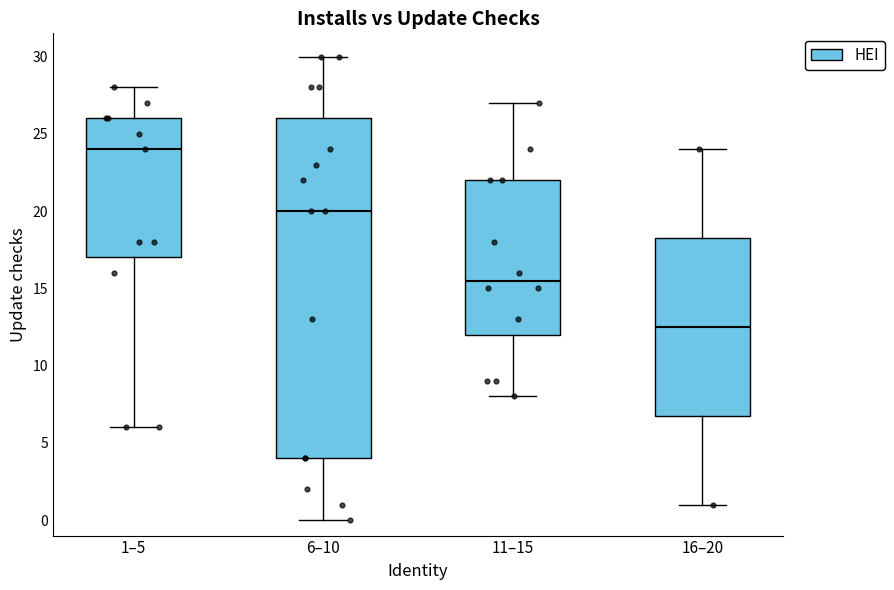

Reading left to right, transcribe this box plot: for each box, give where its median line is, the range the box spans, and where its two whiskers end, as read against the y-axis. The values are not printed on the chart, so give them approximately, as read against the axis.

1–5: median 24.0, box 17.0 to 26.0, whiskers 6.0 to 28.0
6–10: median 20.0, box 4.0 to 26.0, whiskers 0.0 to 30.0
11–15: median 15.5, box 12.0 to 22.0, whiskers 8.0 to 27.0
16–20: median 12.5, box 7.0 to 18.5, whiskers 1.0 to 24.0